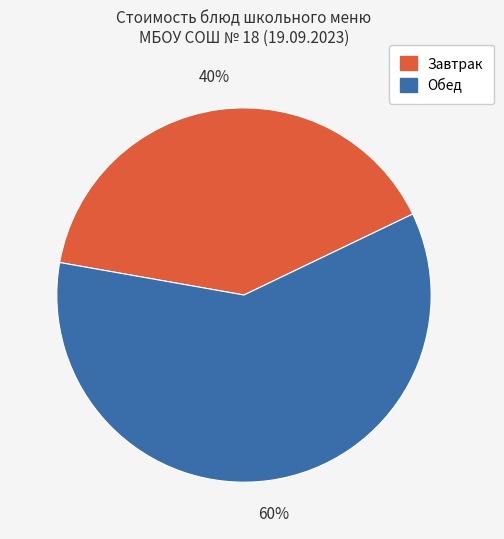

Is there any slice that represents more than half of the pie?

Yes